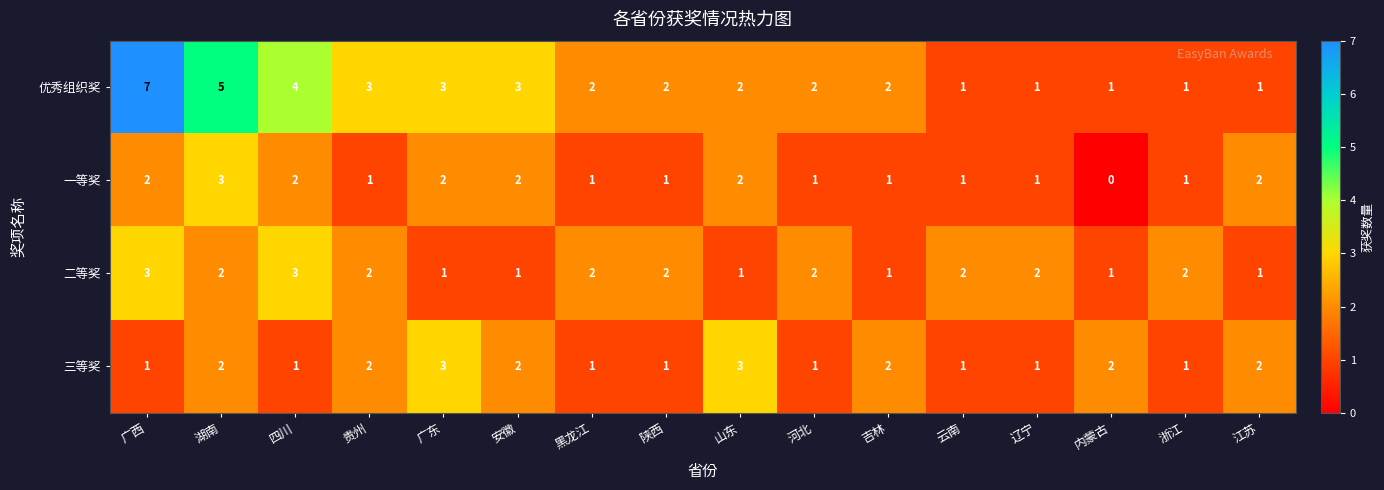

What is the maximum value shown in the chart?

7